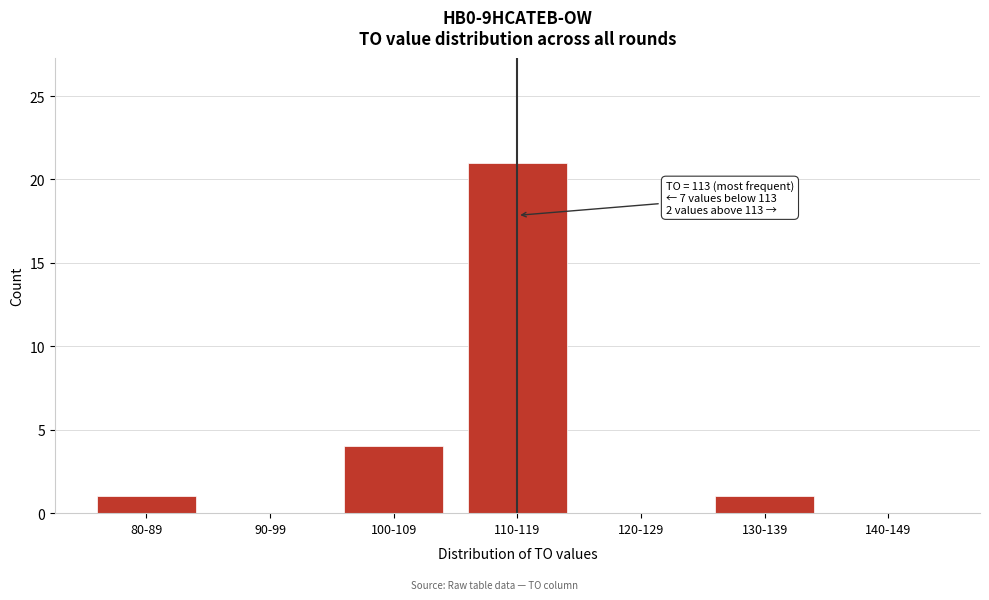

Reading left to right, extract all data points from this chart.

80-89=1	90-99=0	100-109=4	110-119=21	120-129=0	130-139=1	140-149=0